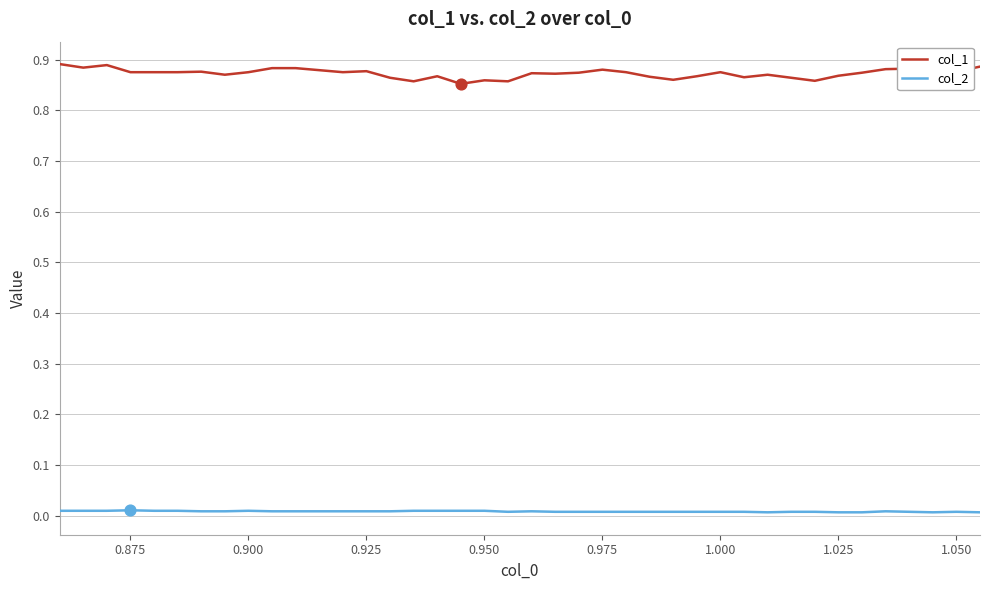

At how many categories does at least one series exceed 0?

40